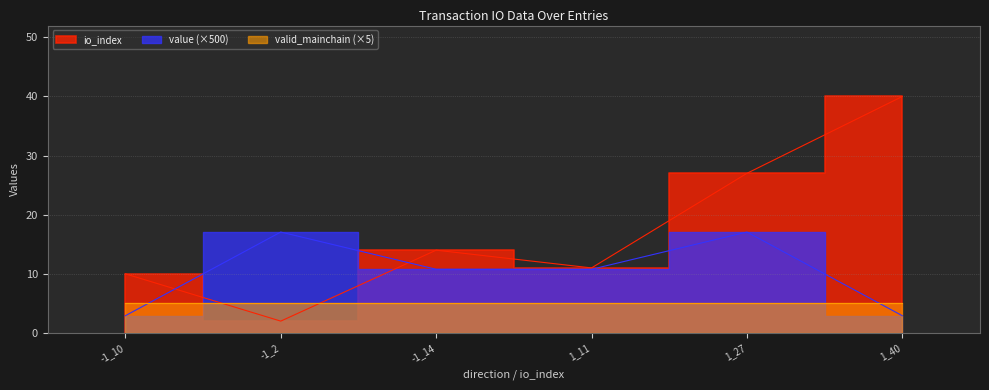

True or false: value has more than 2 interior local peaks.

False